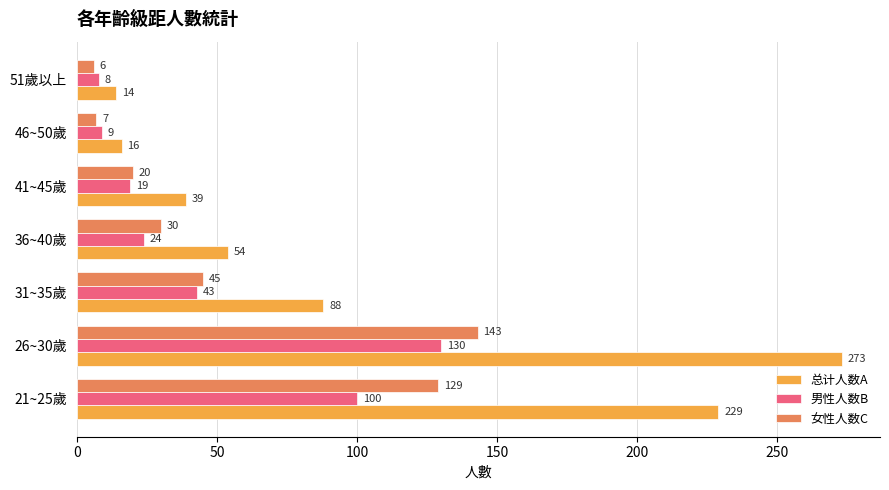

Which series has the widest spread of values?

总计人数A